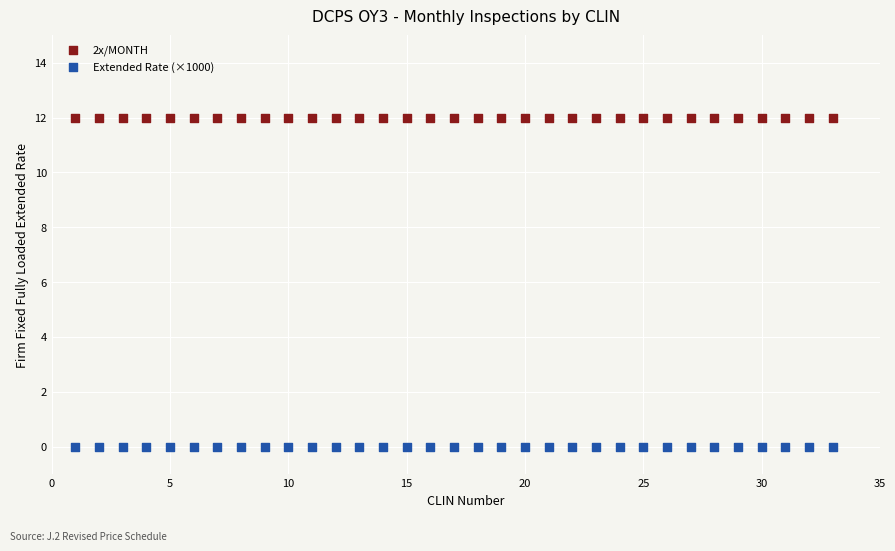

Which series contains the lowest Y value?

Extended Rate (×1000)